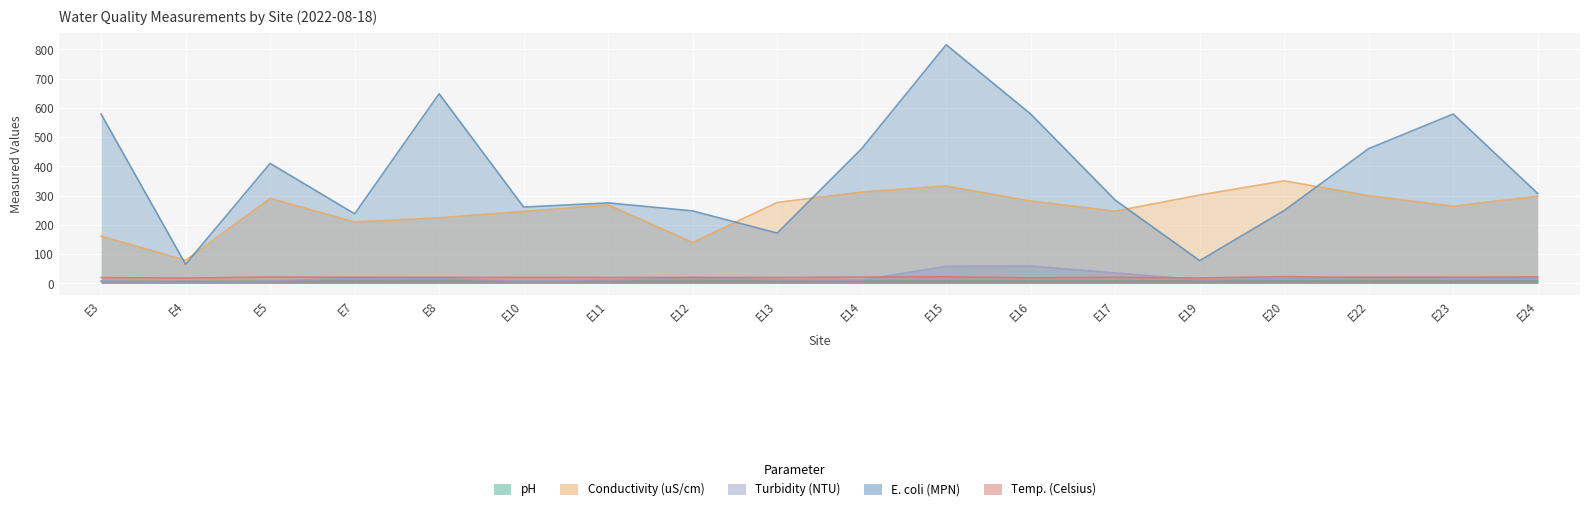

What is the average value of the E. coli (MPN) series?

373.2